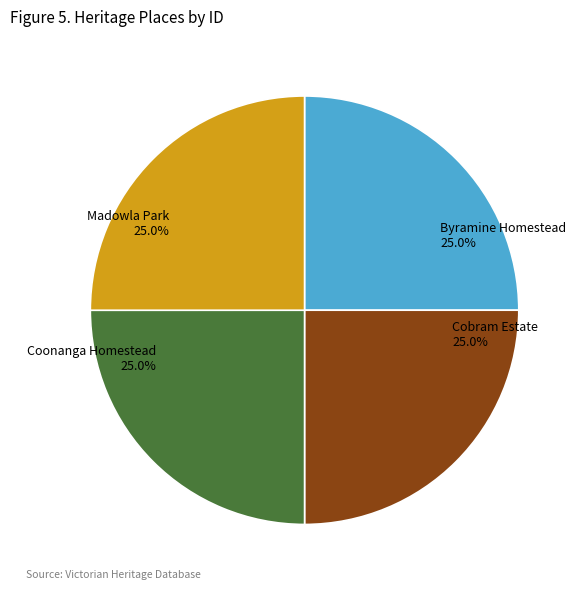

True or false: Cobram Estate accounts for 25% of the total.

True